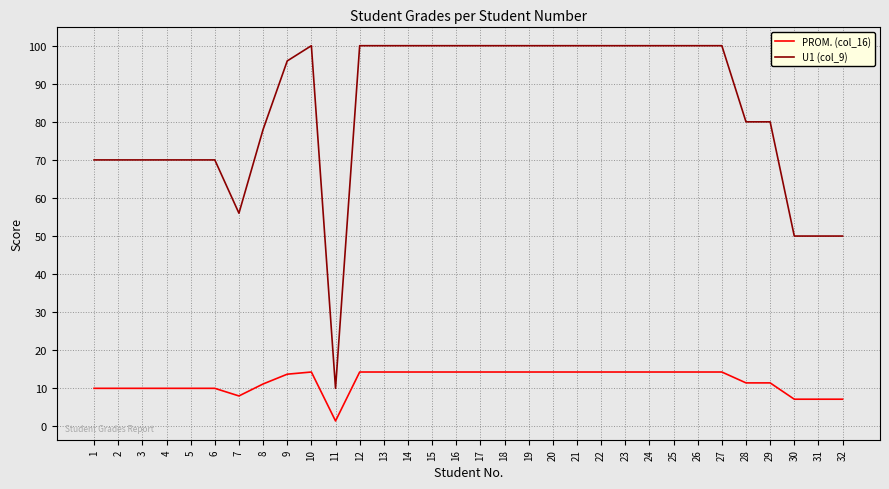

The U1 (col_9) series shows 96.0 at 9. True or false?

True